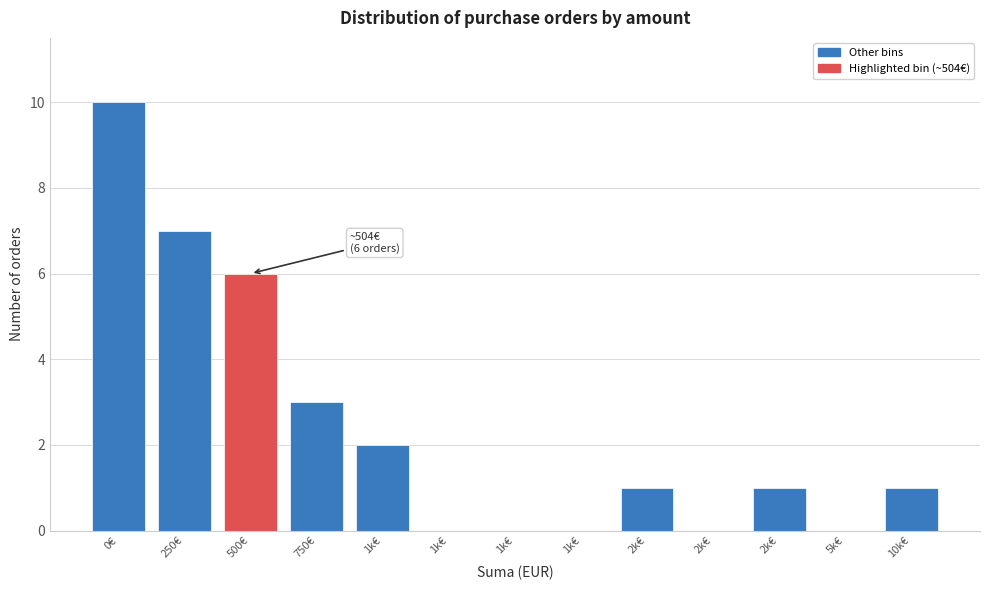

How many distinct data groups are displayed?

1